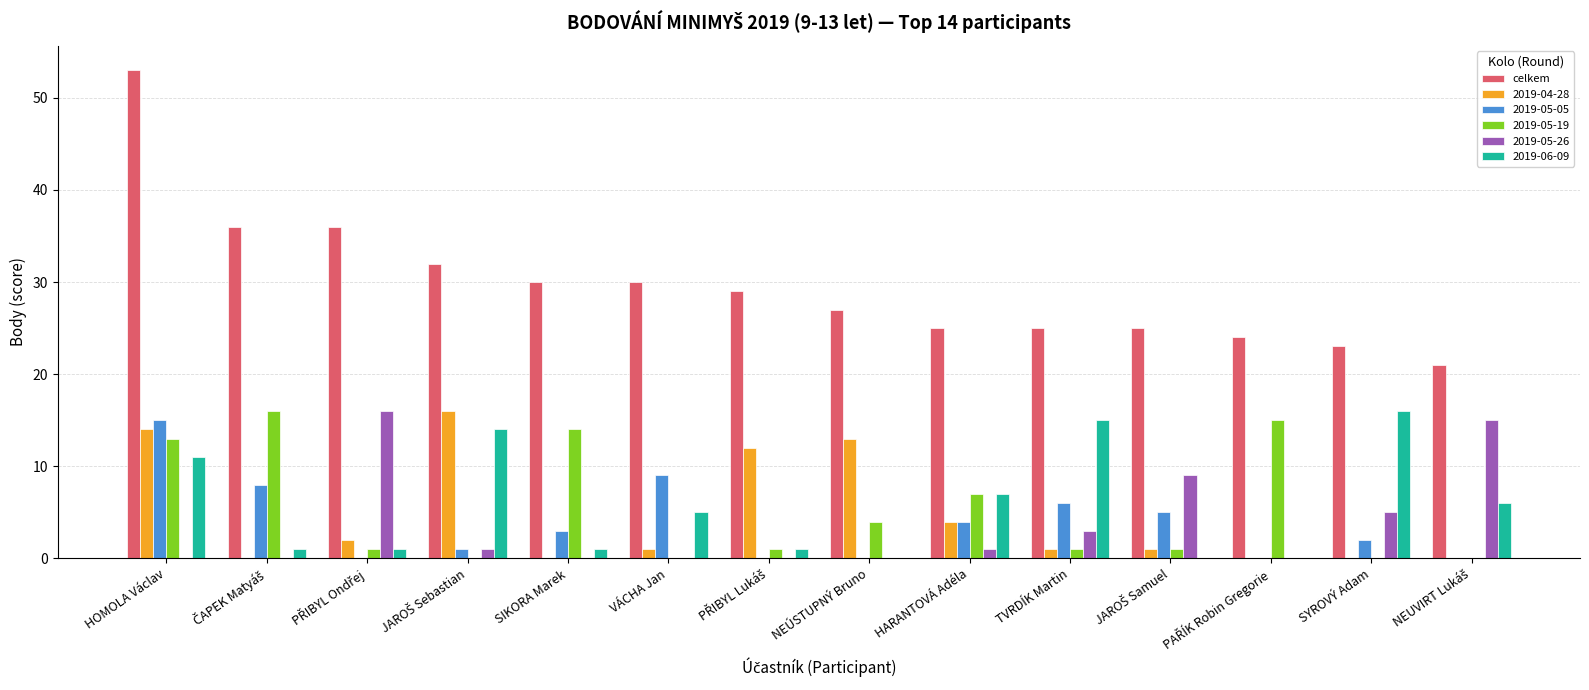

The 2019-06-09 series shows 7 at HARANTOVÁ Adéla. True or false?

True